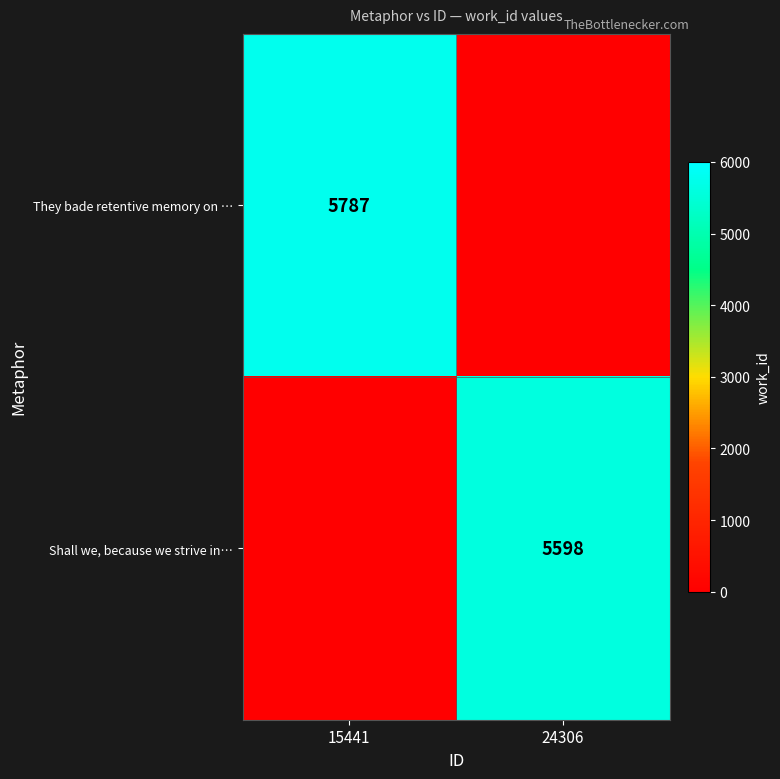

What is the total value across all series at 15441?

5787